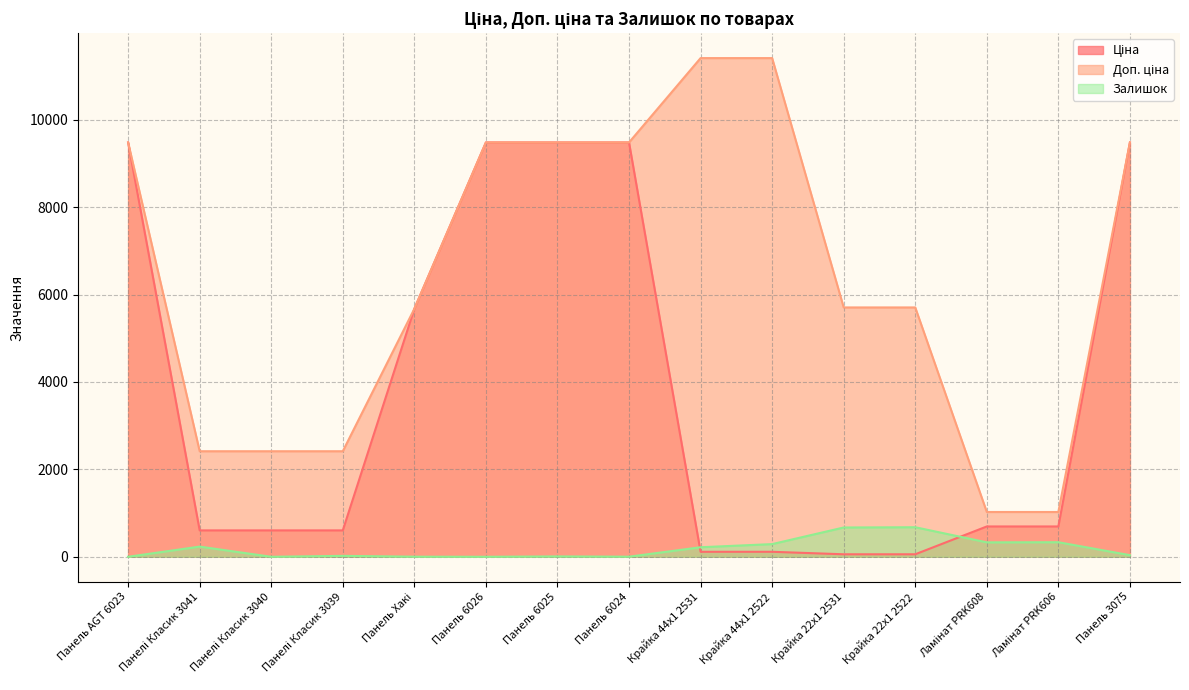

At which category is the sum across all series the highest?

Панель 3075